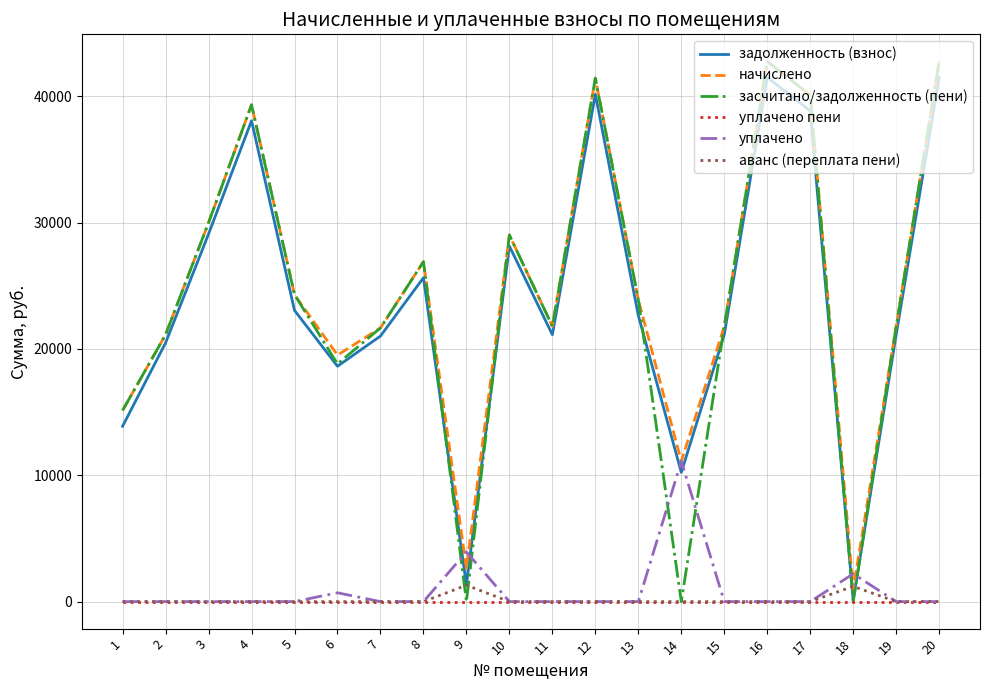

What is the maximum value shown in the chart?

42766.7